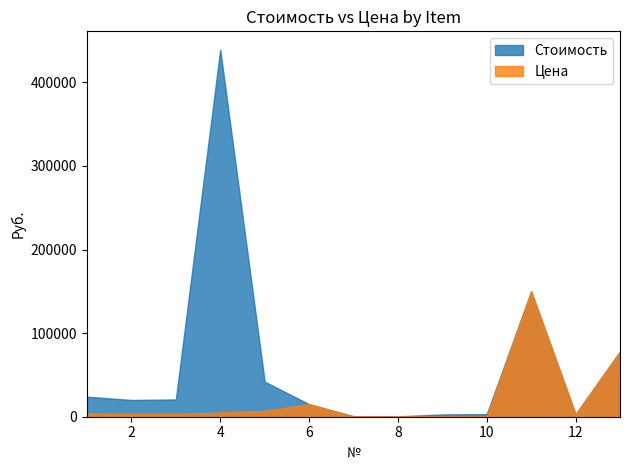

Which series has the largest range (max minus min)?

Стоимость